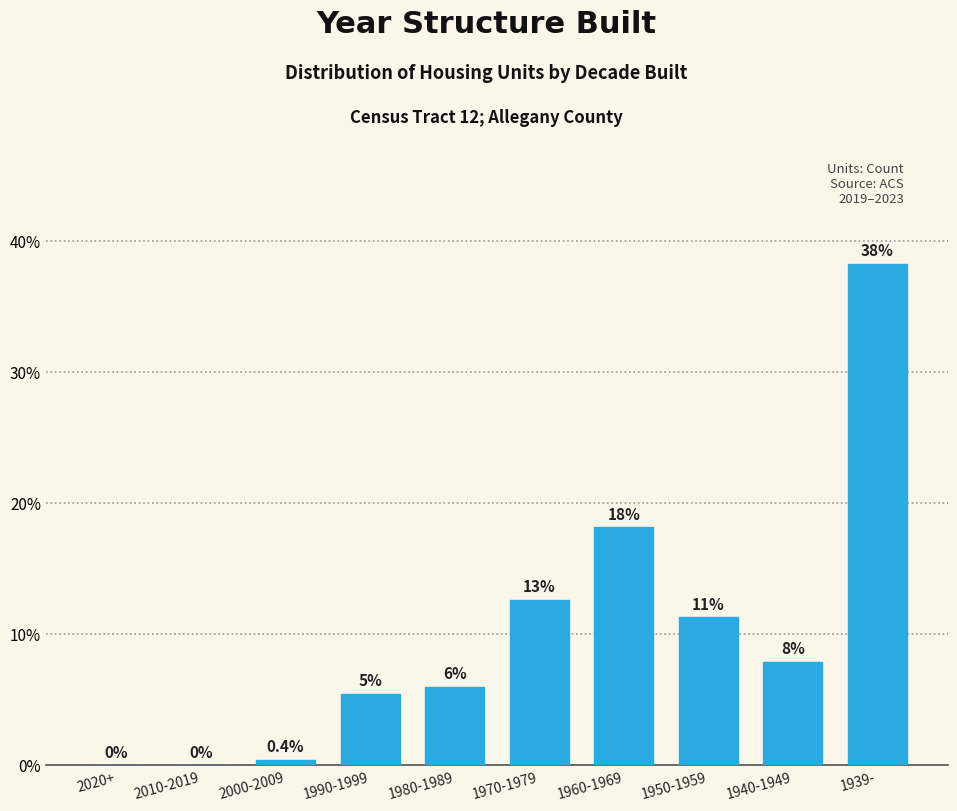

Are the bars horizontal?

No